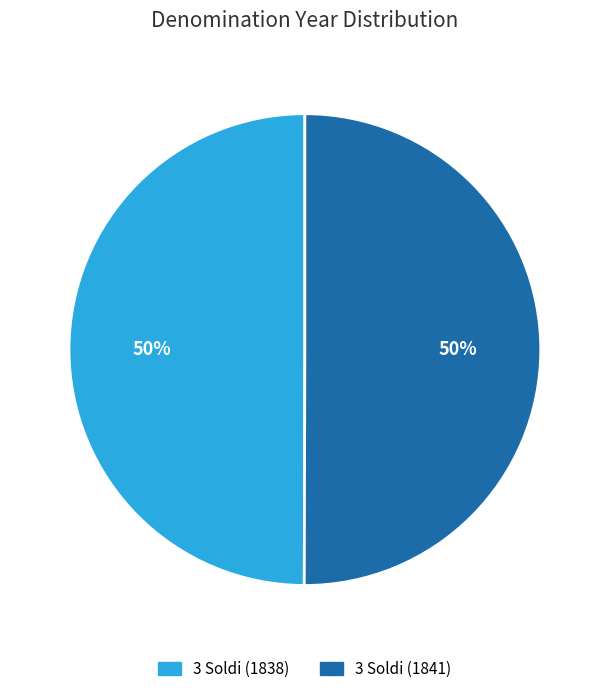

True or false: 3 Soldi (1838) accounts for 50% of the total.

True